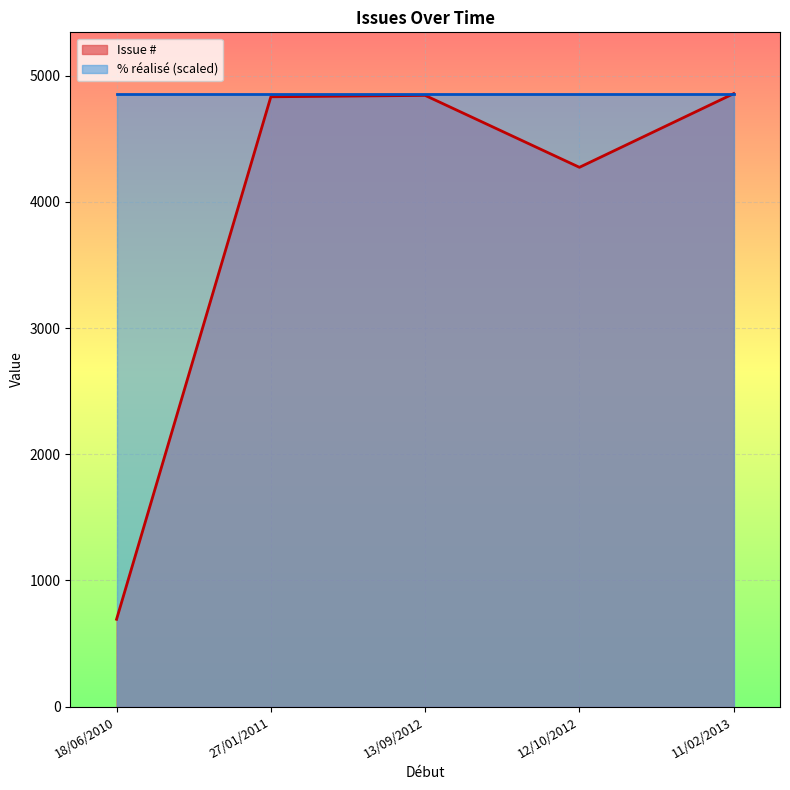

Reading left to right, what are all the values shown in this chart?

Issue #: 13/09/2012=4844	12/10/2012=4274	18/06/2010=692	11/02/2013=4858	27/01/2011=4833
% réalisé: 13/09/2012=100	12/10/2012=100	18/06/2010=100	11/02/2013=100	27/01/2011=100